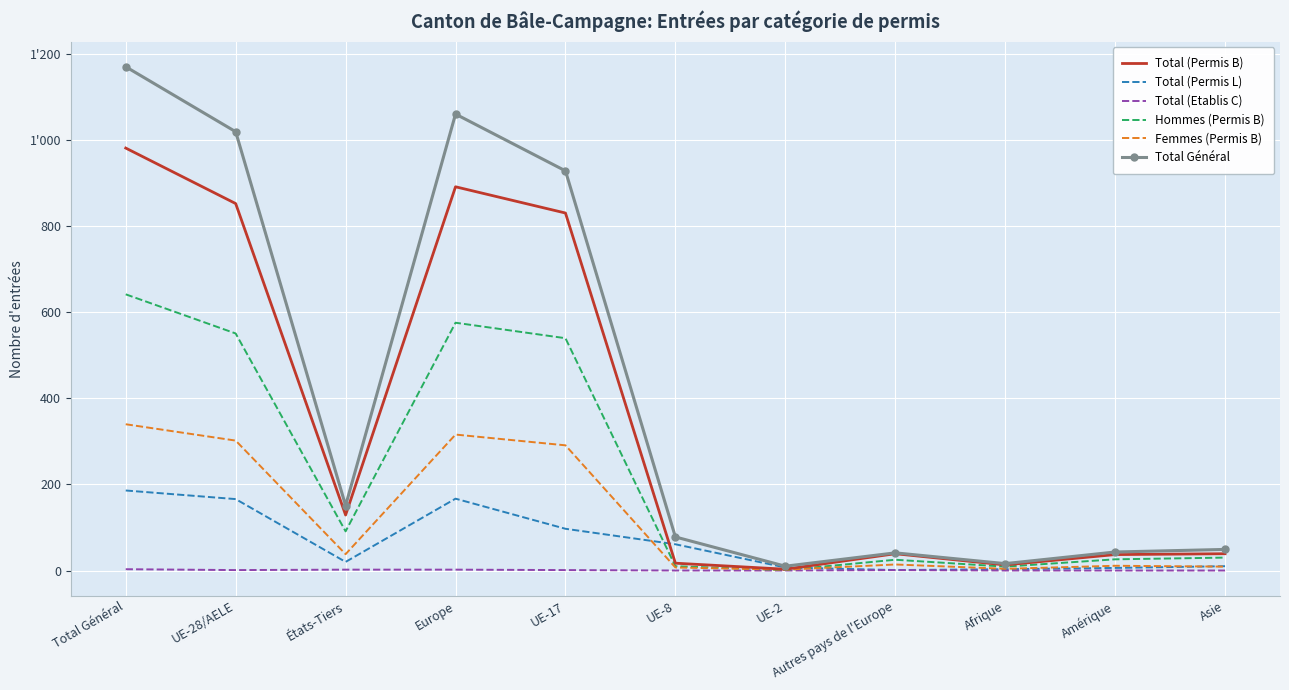

Which series changed the most between Total Général and UE-2?

Total Général